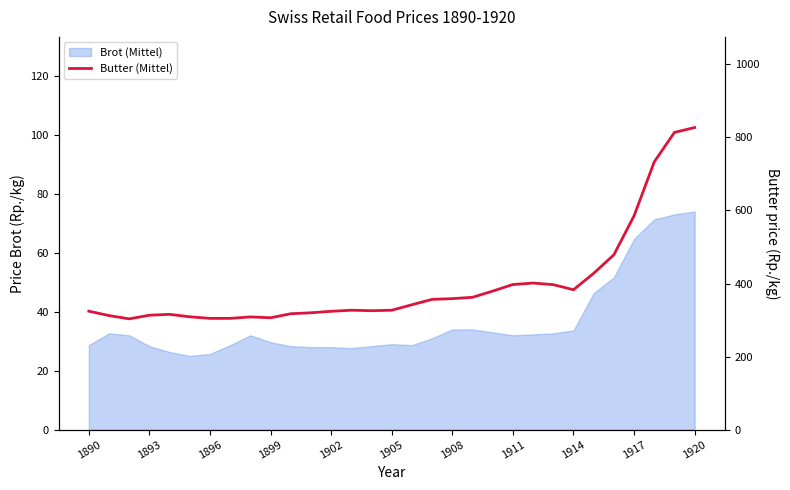

How many values are below 327?

14